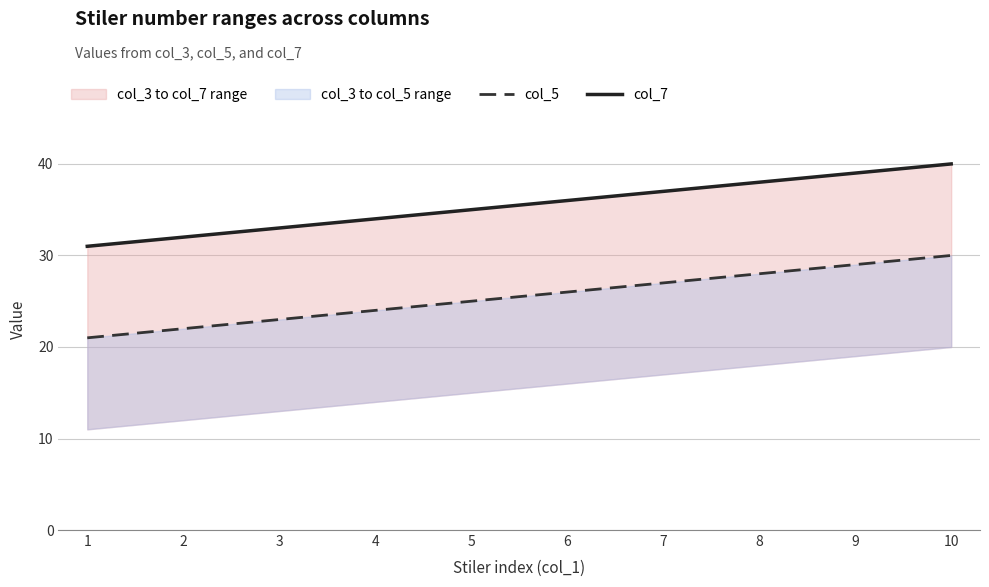

True or false: col_5 and col_7 cross at least once.

False